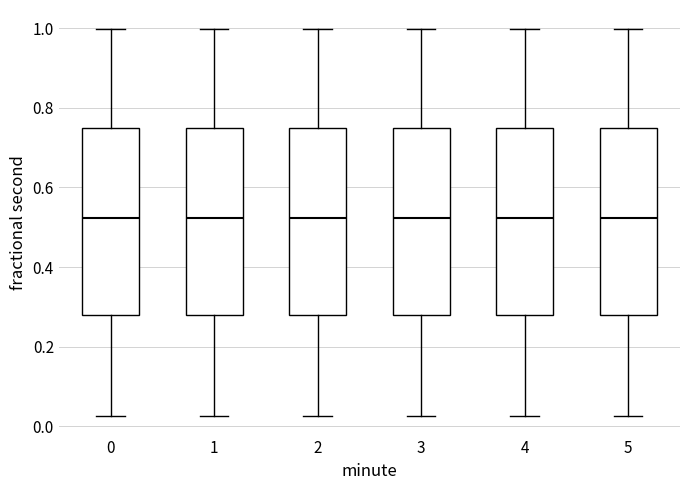

Reading left to right, transcribe this box plot: for each box, give where its median line is, the range the box spans, and where its two whiskers end, as read against the y-axis. The values are not printed on the chart, so give them approximately, as read against the axis.

0: median 0.52, box 0.28 to 0.76, whiskers 0.02 to 1.00
1: median 0.52, box 0.28 to 0.76, whiskers 0.02 to 1.00
2: median 0.52, box 0.28 to 0.76, whiskers 0.02 to 1.00
3: median 0.52, box 0.28 to 0.76, whiskers 0.02 to 1.00
4: median 0.52, box 0.28 to 0.76, whiskers 0.02 to 1.00
5: median 0.52, box 0.28 to 0.76, whiskers 0.02 to 1.00